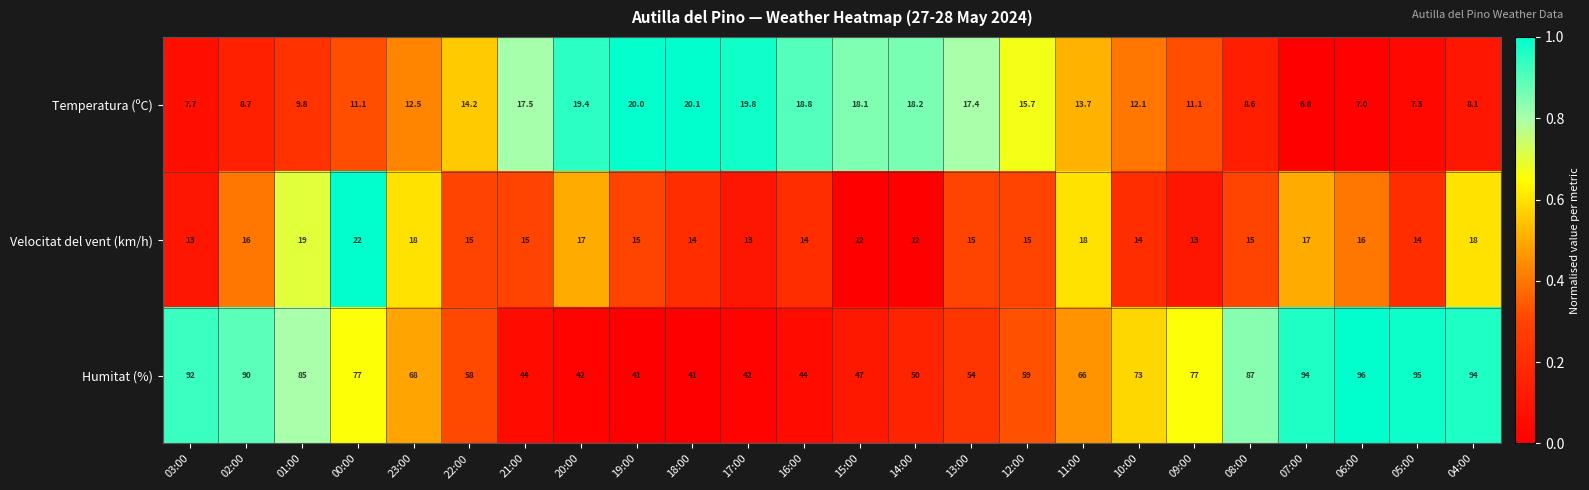

What value does the Humitat (%) series have at 01:00?

85.0